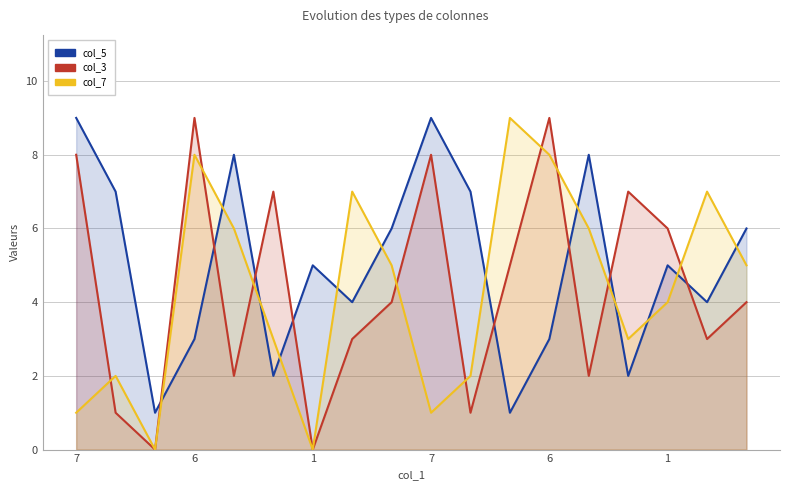

At 1, list the series in order from smallest to largest.

col_3, col_7, col_5